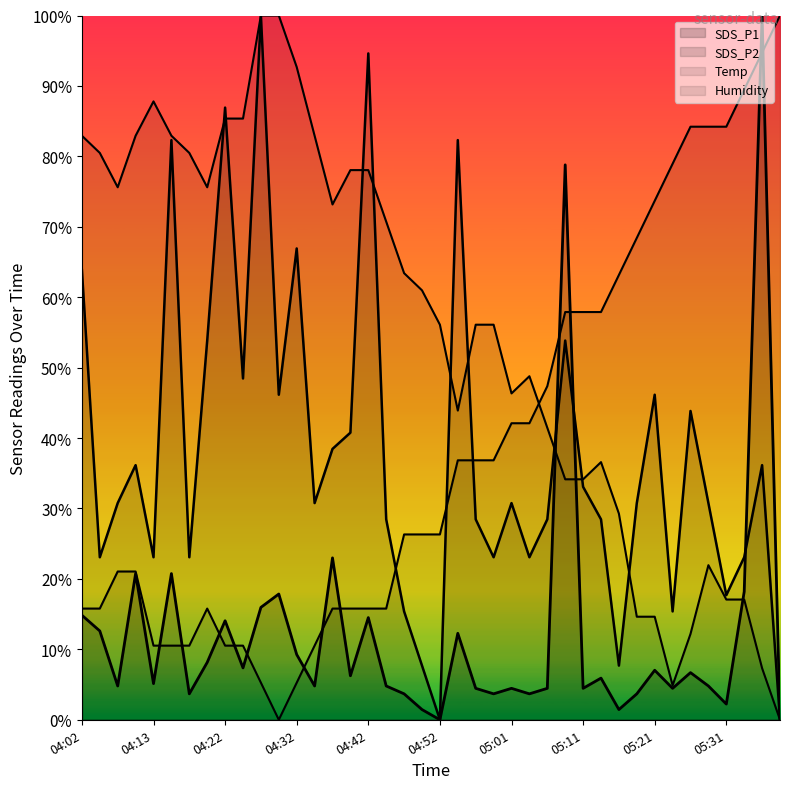

Which series changed the most between 04:08 and 04:44?

Temp